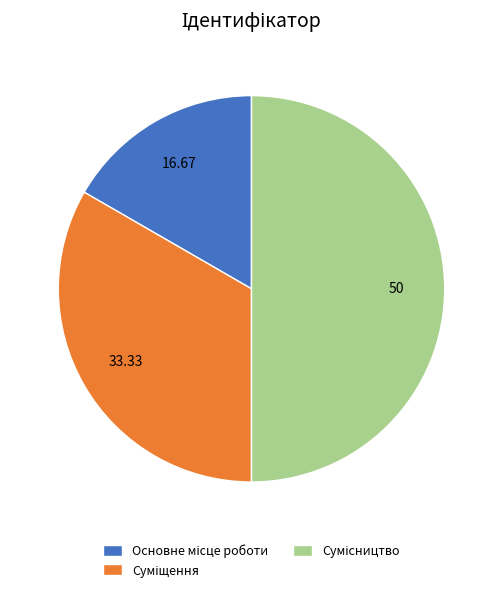

Is Суміщення the majority of the pie?

No